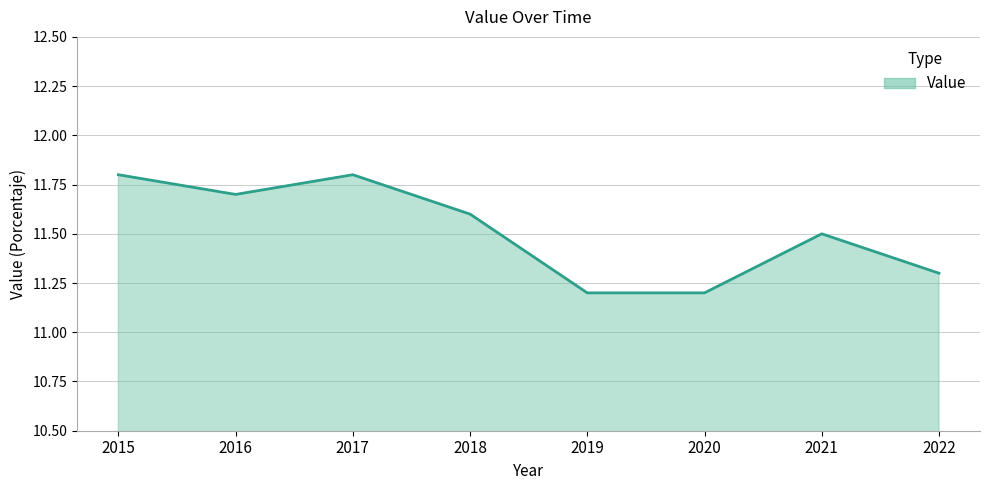

Does the chart have visible grid lines?

Yes